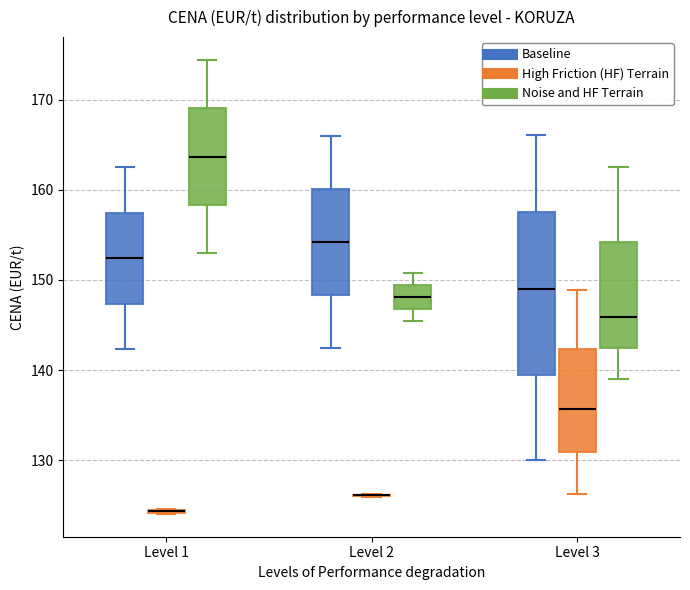

Comparing the boxes themselves (not the whiskers), which one is the tallest?

Level 3 (Baseline)